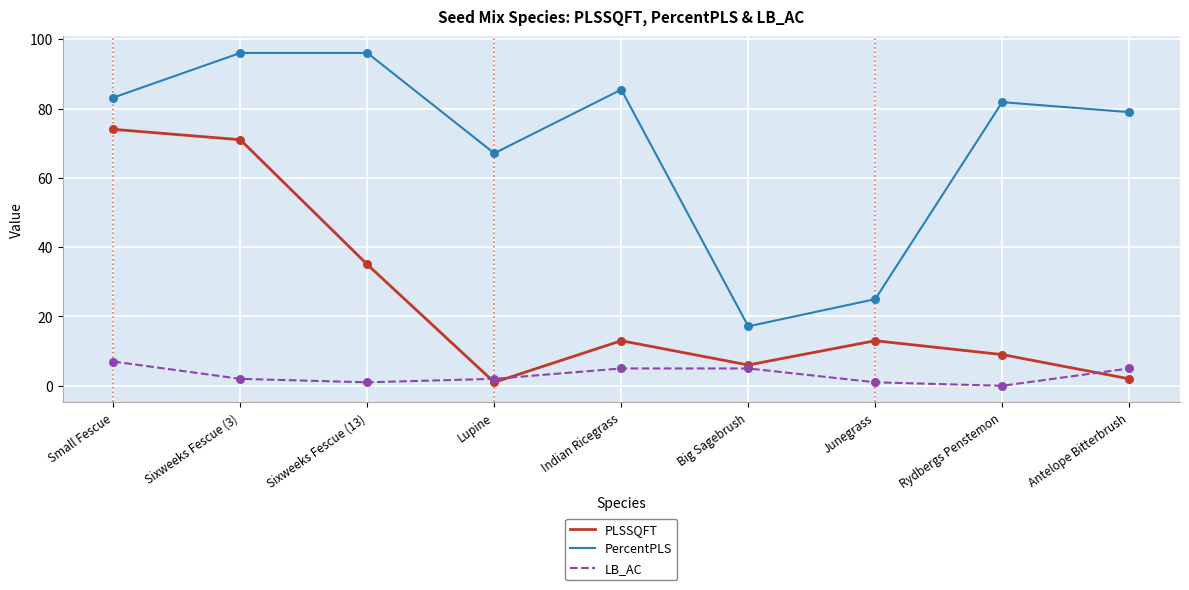

Which series changed the most between Sixweeks Fescue (3) and Big Sagebrush?

PercentPLS